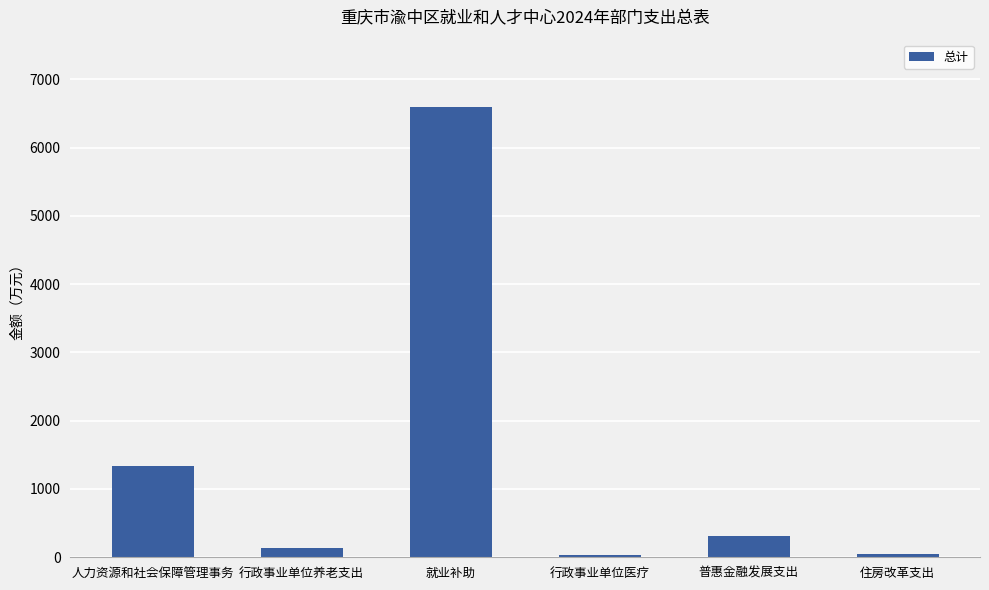

What is the value of the 2nd bar from the left?

133.1